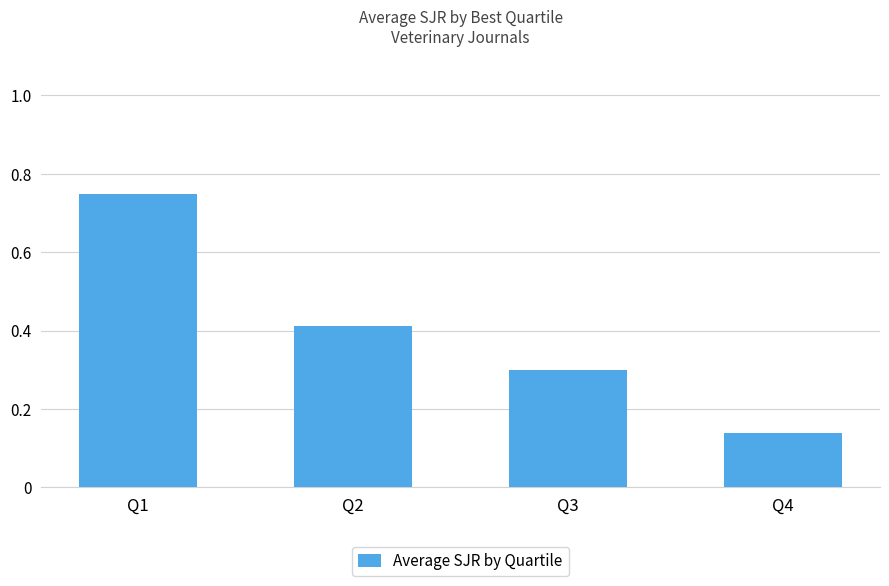

At which category does the chart reach its peak across all series?

Q1